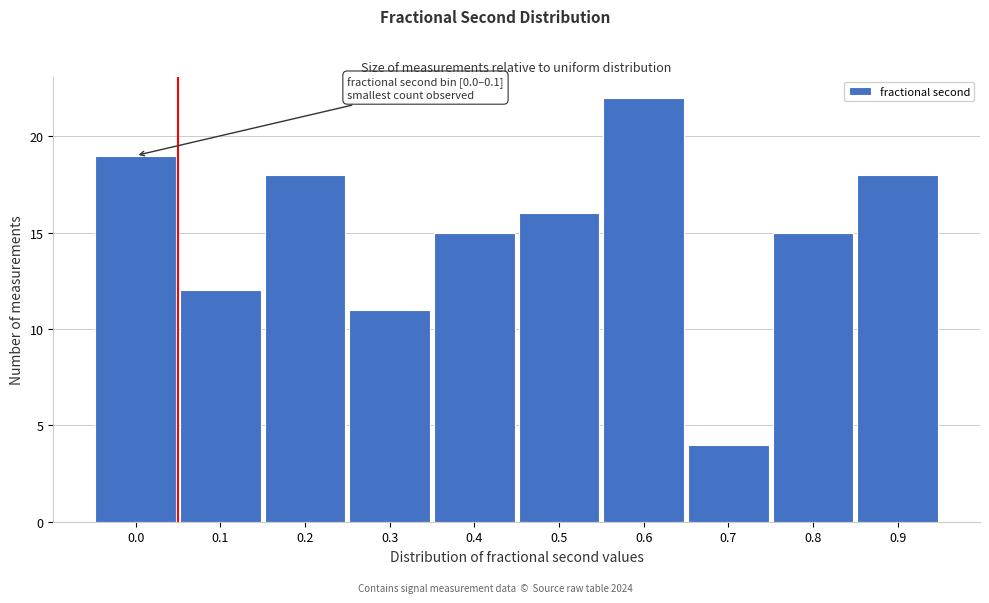

Reading right to left, what are all the values shown in this chart?

18	15	4	22	16	15	11	18	12	19